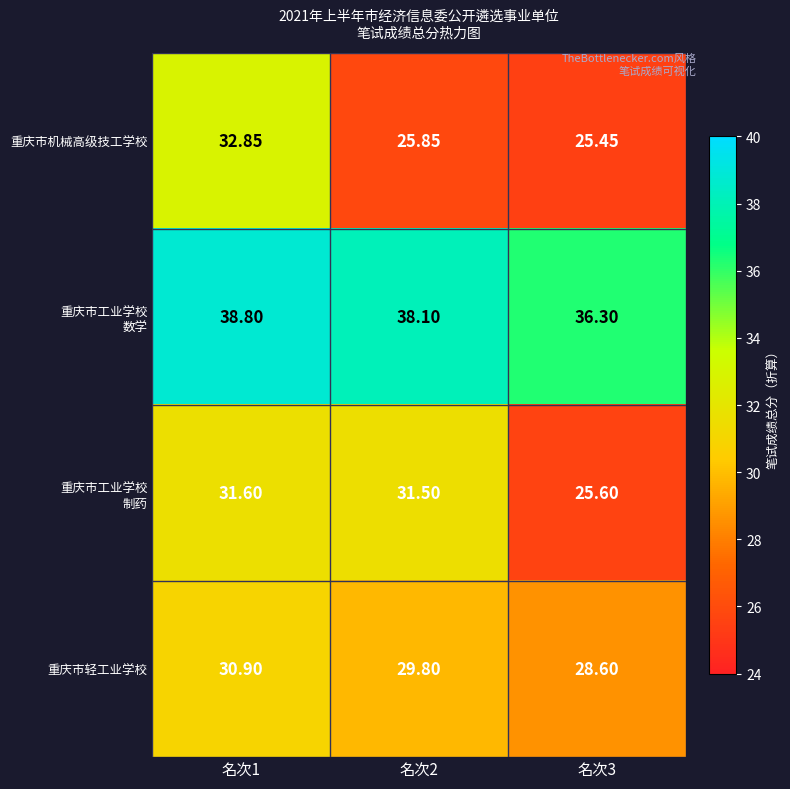

Between 名次1 and 名次3, which series saw the biggest shift?

重庆市机械高级技工学校